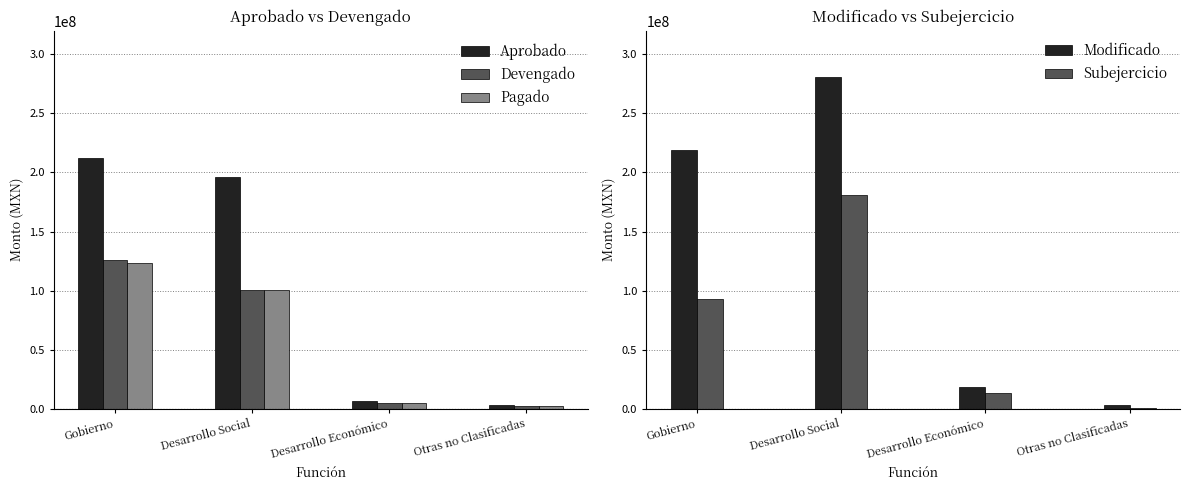

Which series has the largest range (max minus min)?

Modificado